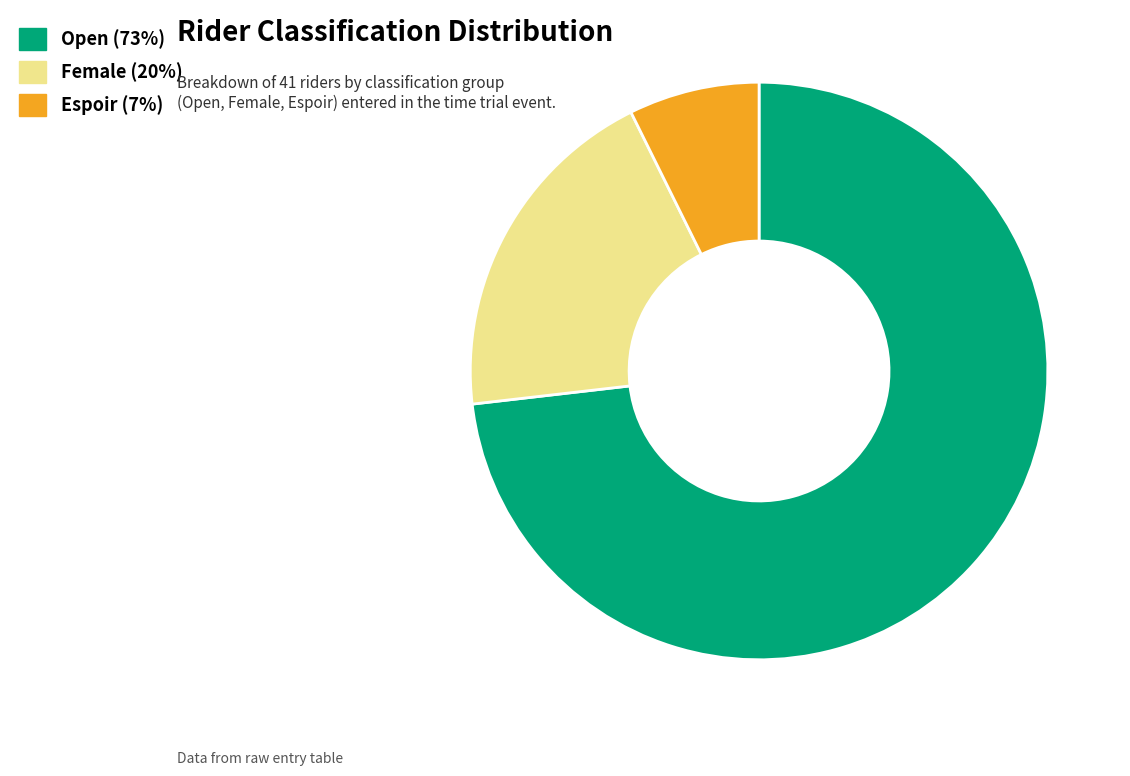

Combined, do Female and Open account for over 50%?

Yes